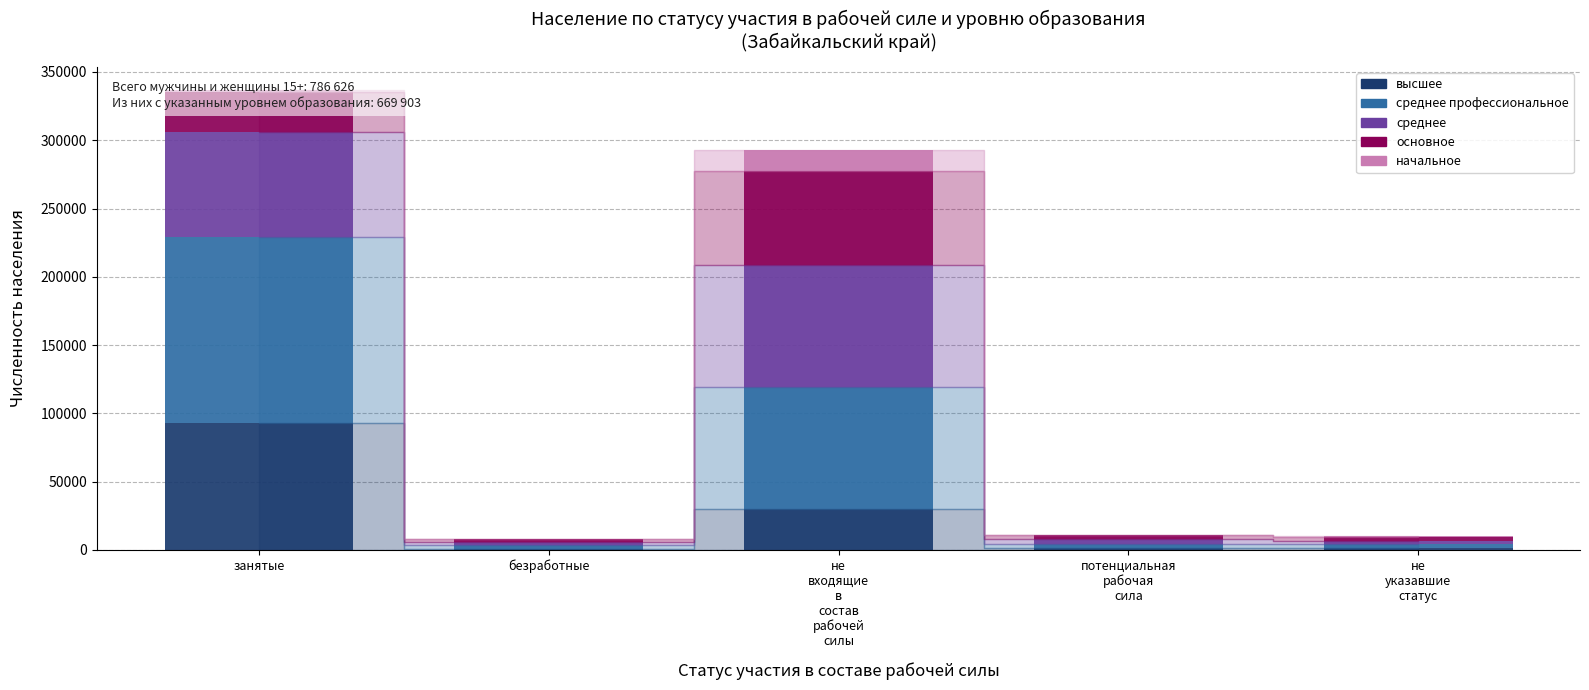

At which category is the sum across all series the highest?

занятые